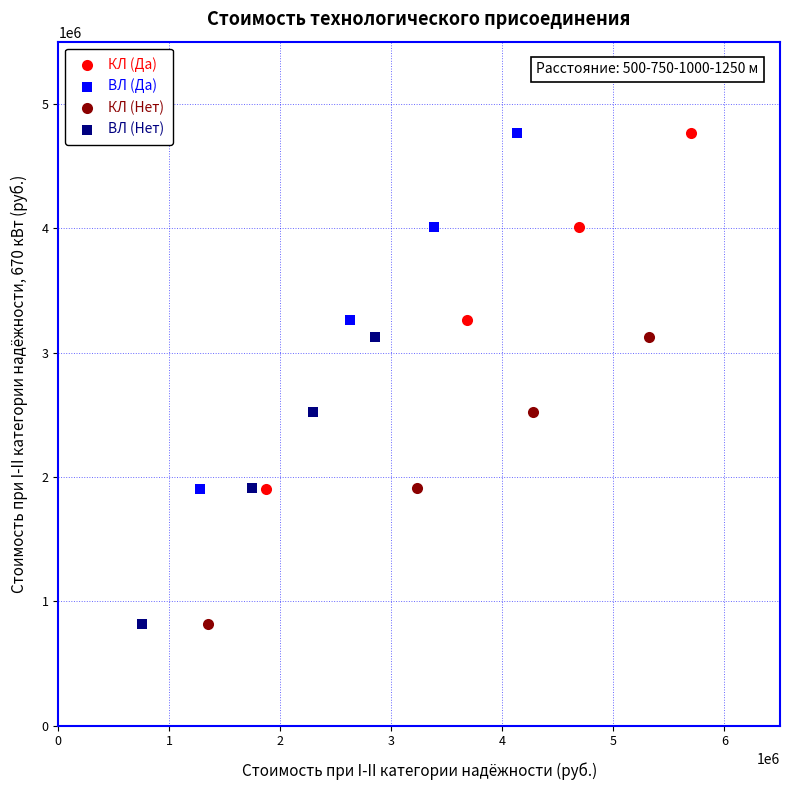

What are all the series names shown in the legend?

КЛ (Да), ВЛ (Да), КЛ (Нет), ВЛ (Нет)